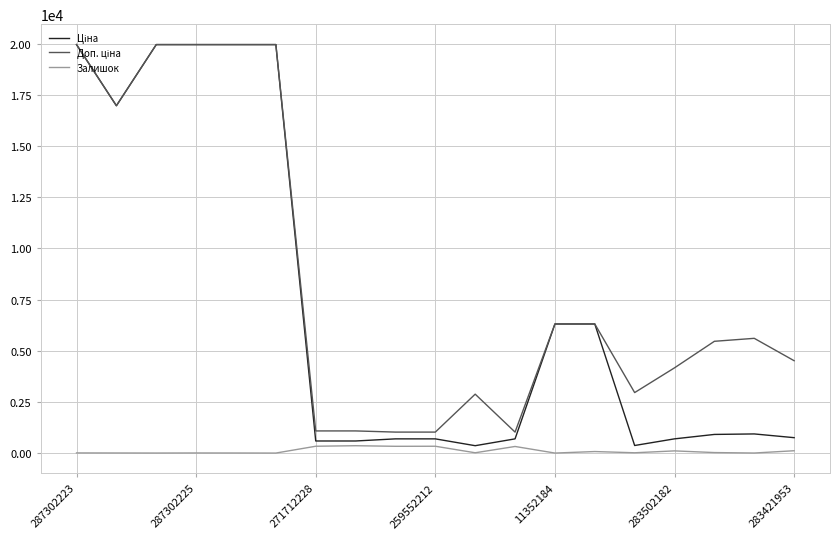

What is the maximum value shown in the chart?

19964.2